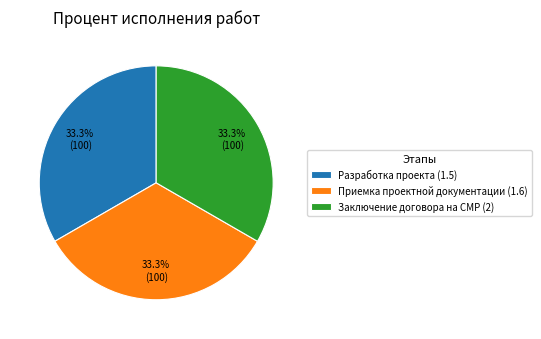

What percentage is NOT represented by Заключение договора на СМР (2)?

66.7%